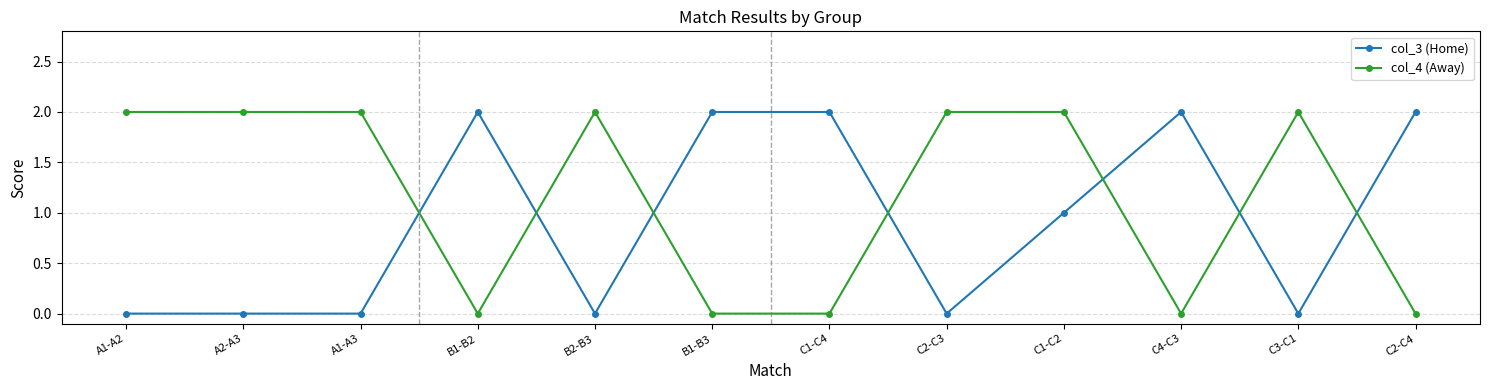

How many categories are shown in the chart?

12